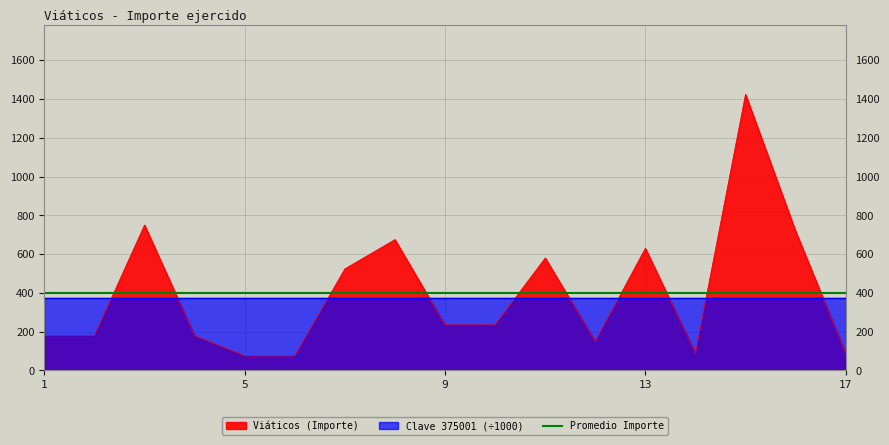

How many categories are shown in the chart?

17